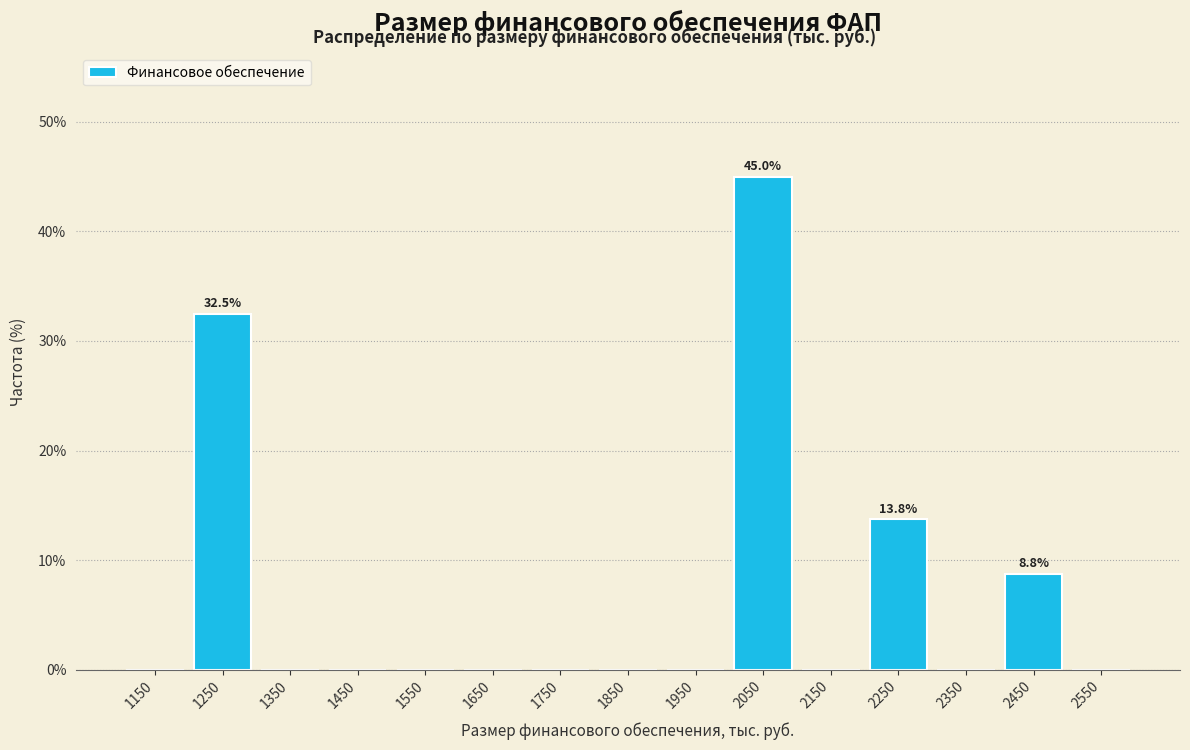

Over which range of the x-axis is the bar tallest?

2000 to 2100